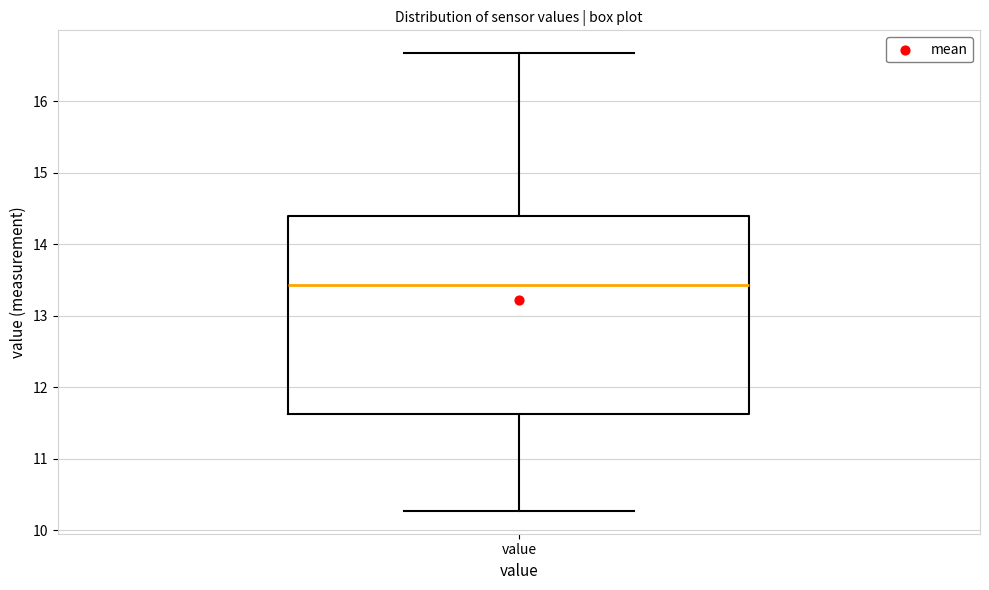

Transcribe this box plot: give where the median line is, the range the box spans, and where the two whiskers end, as read against the y-axis. The values are not printed on the chart, so give them approximately, as read against the axis.

median 13.4, box 11.6 to 14.4, whiskers 10.3 to 16.7